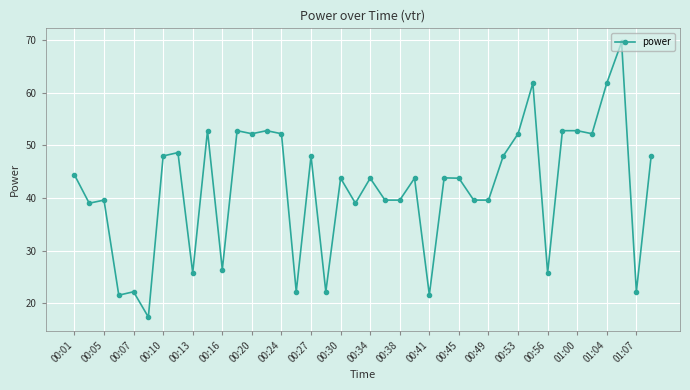

True or false: the data has more than 2 interior local peaks.

True